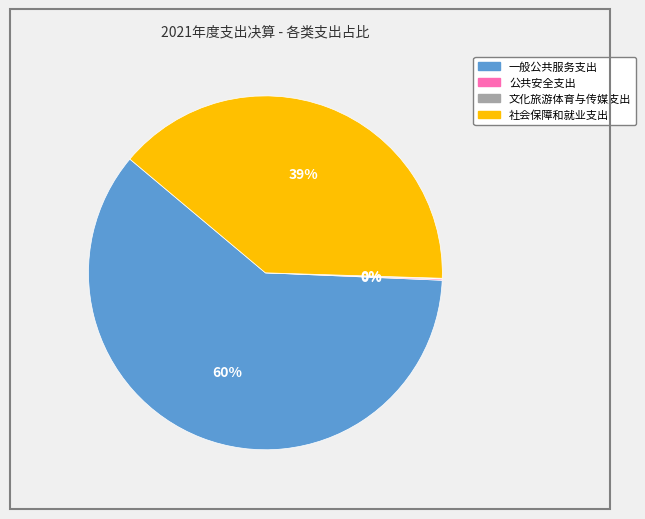

The 社会保障和就业支出 slice represents 39% of the pie. True or false?

True